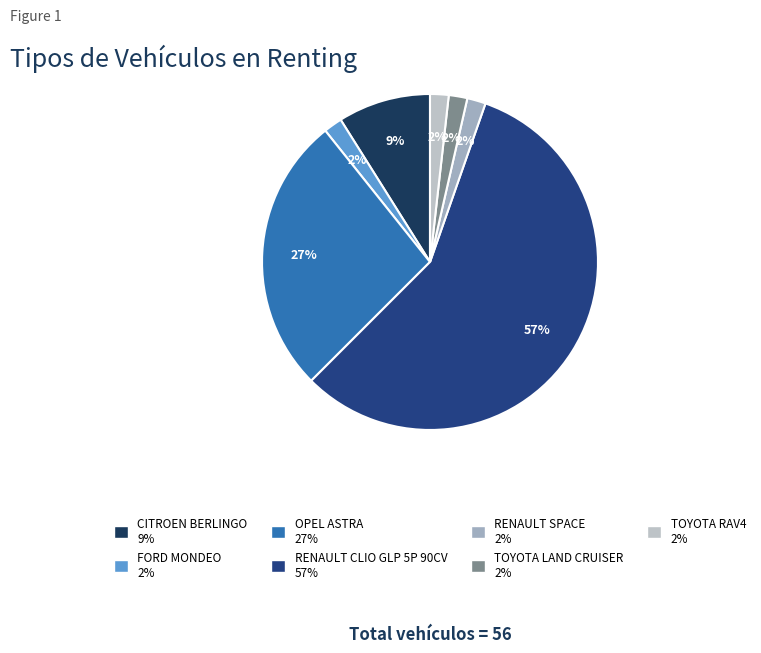

What is the majority slice?

RENAULT CLIO GLP 5P 90CV 57%